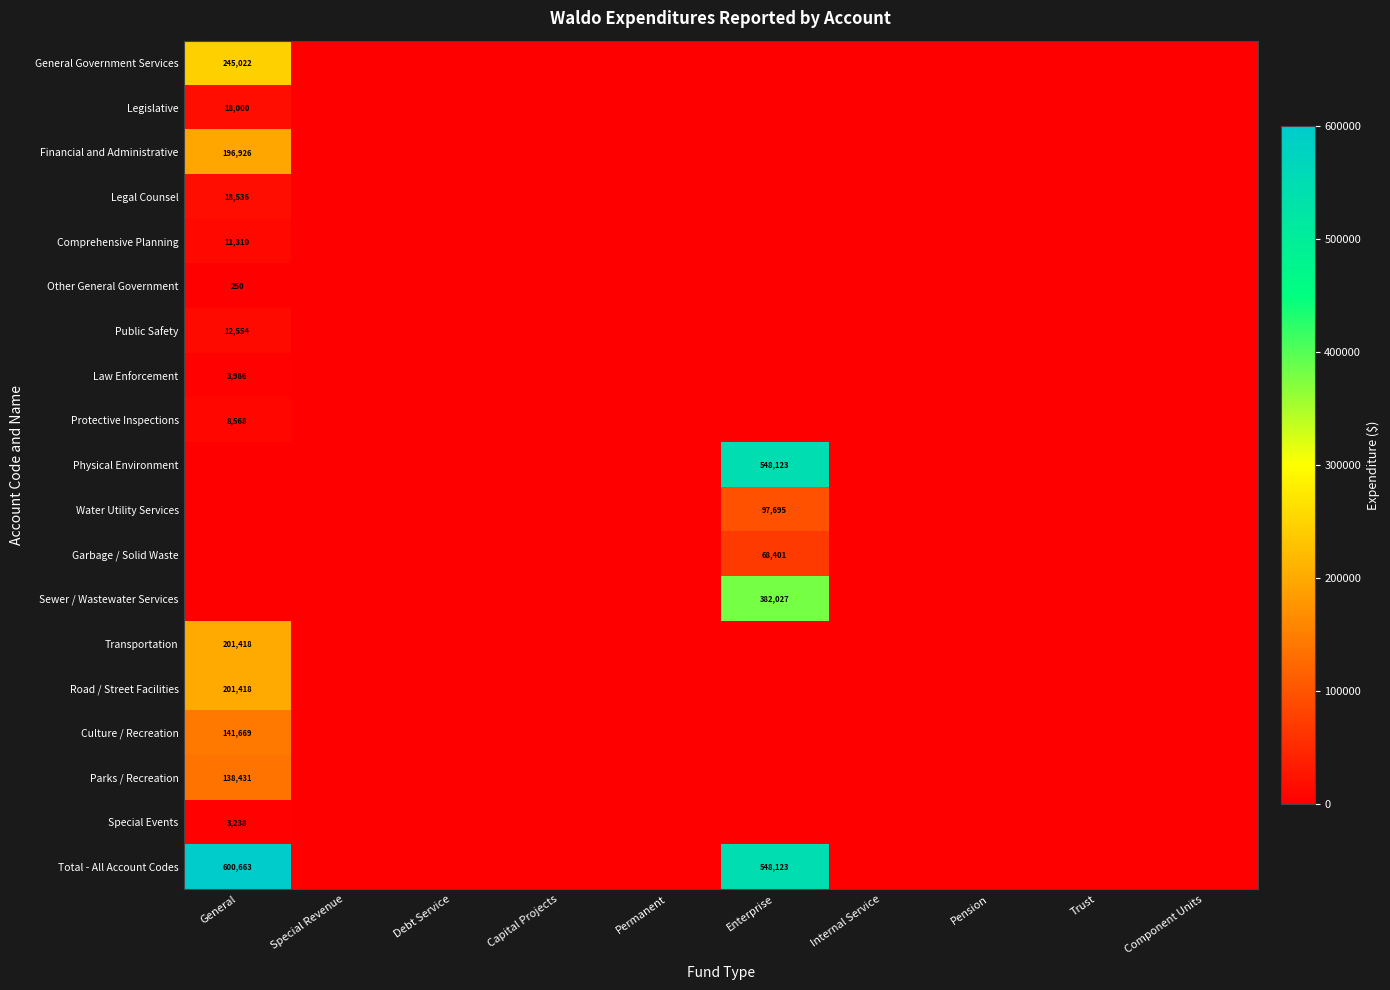

Which label corresponds to the smallest value in the chart?

Special Revenue